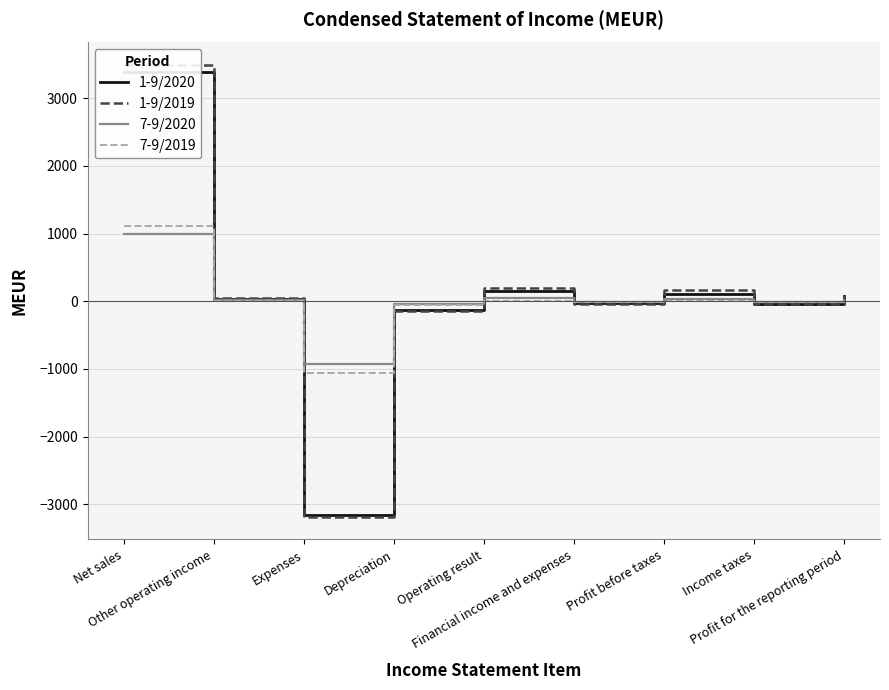

What is the label of the 3rd point from the left?

Expenses